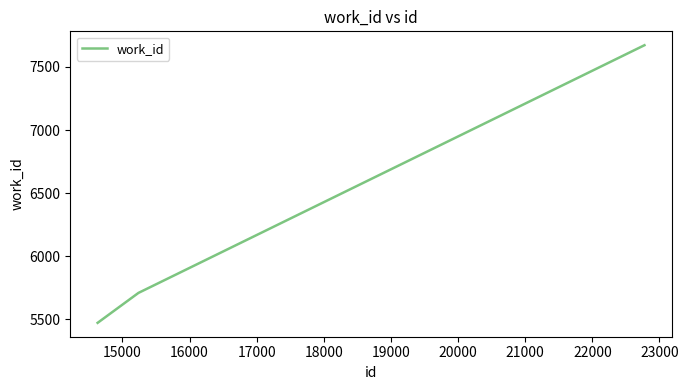

What is the minimum value shown in the chart?

5473